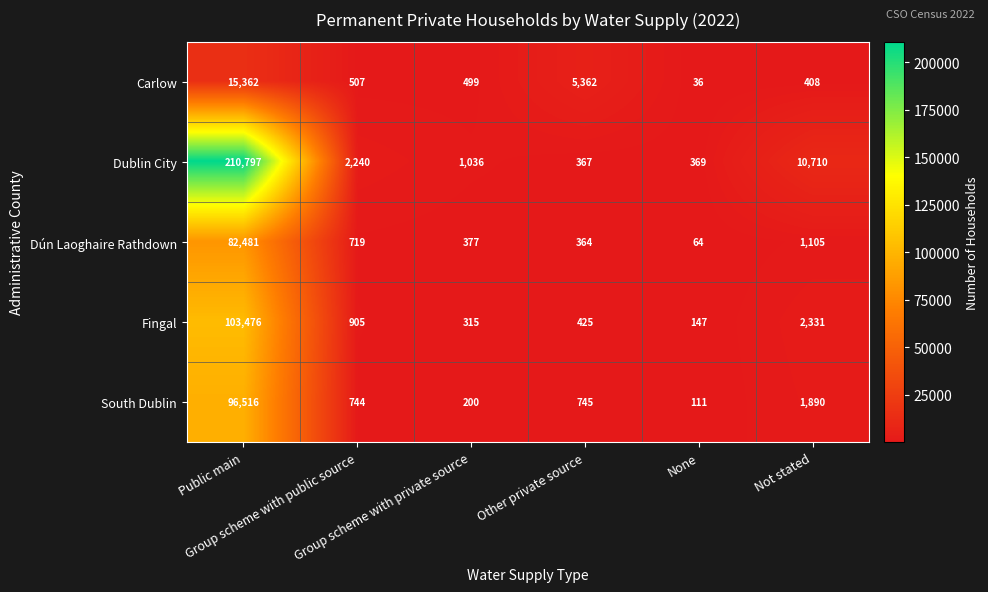

Which category has the highest value across all series?

Public main